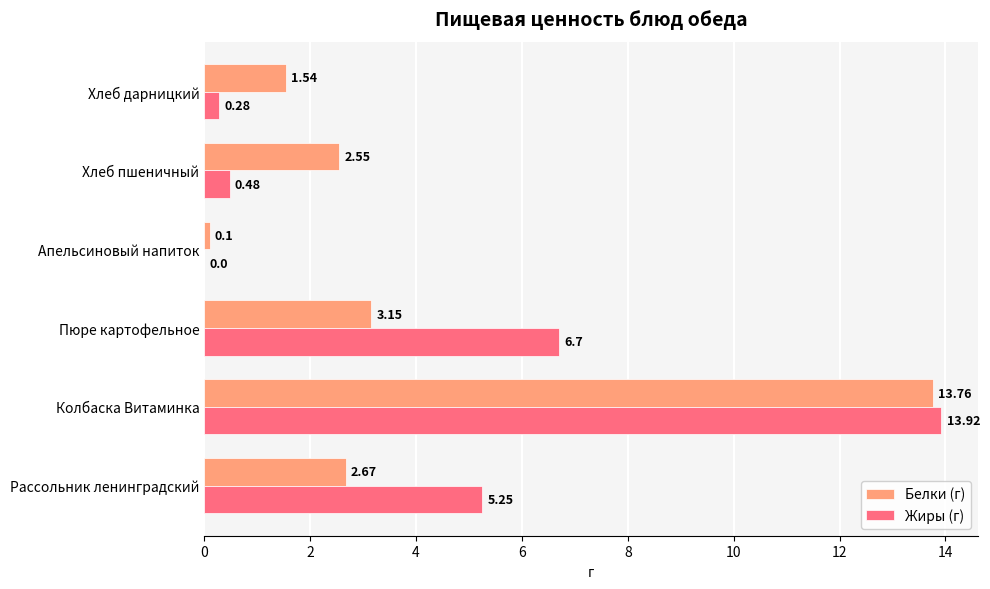

At which label does Жиры (г) reach its peak?

Колбаска Витаминка